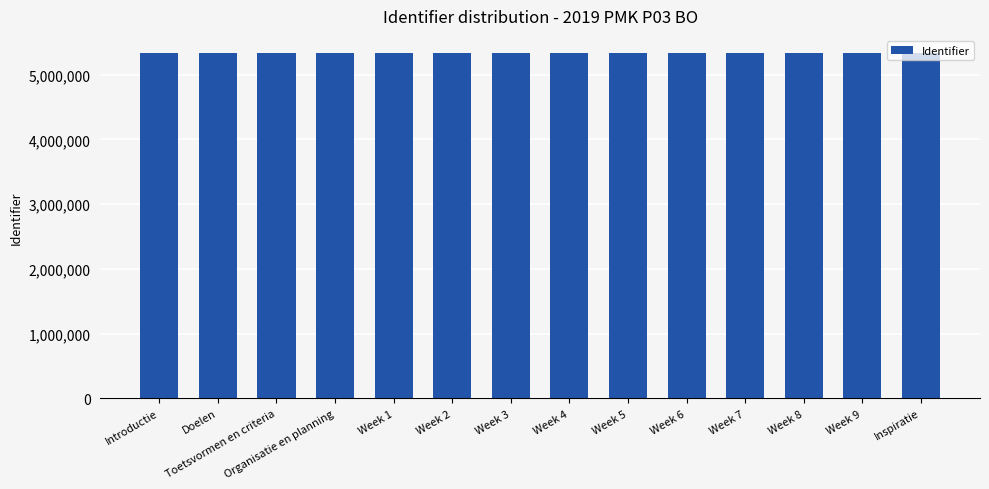

How many distinct data groups are displayed?

1